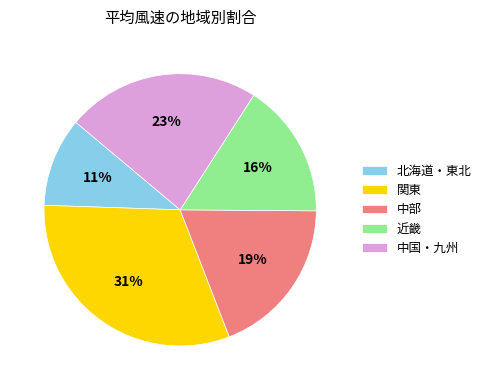

Is it true that 中国・九州 is 23% of the pie?

True